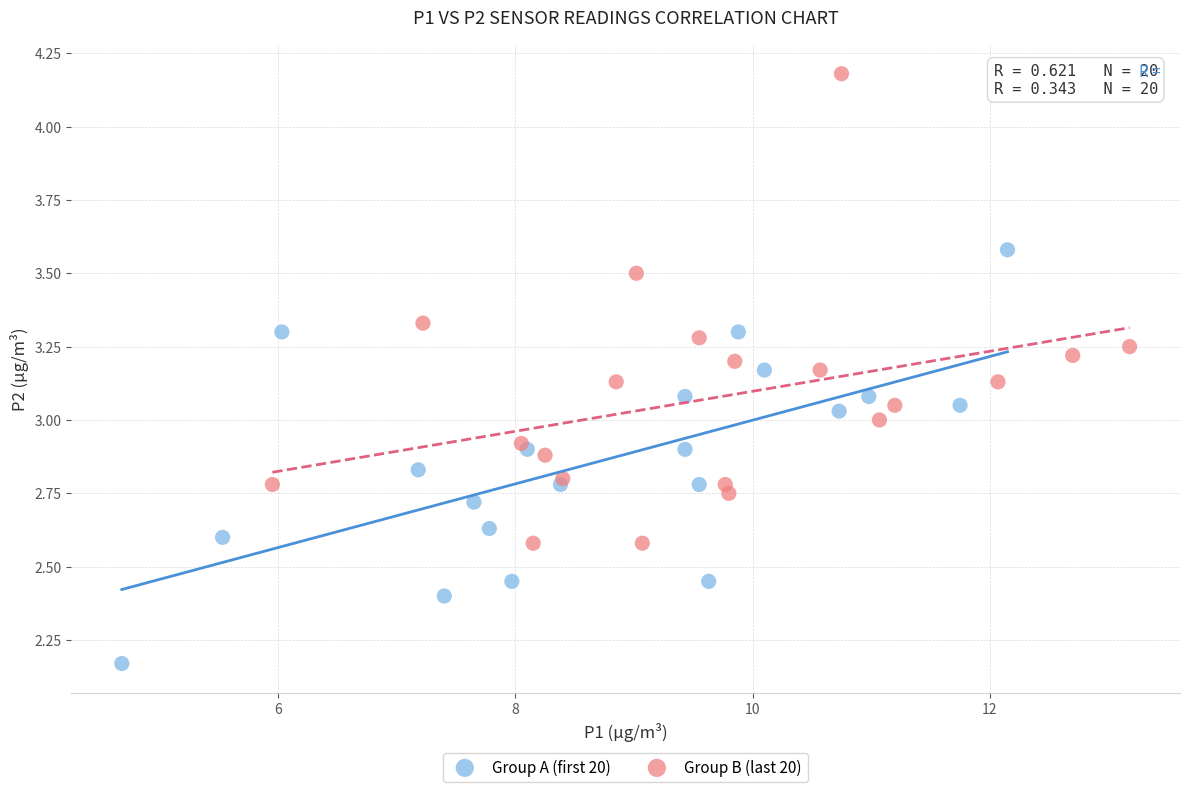

What are all the series names shown in the legend?

Group A (first 20), Group B (last 20)